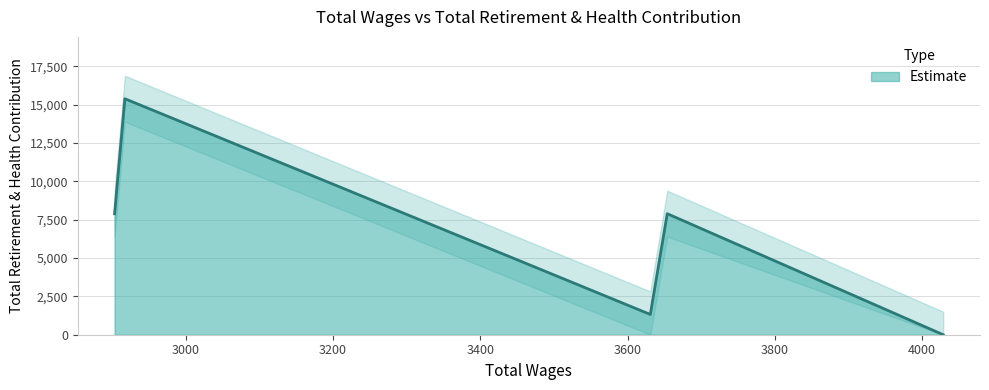

What is the average value?

6502